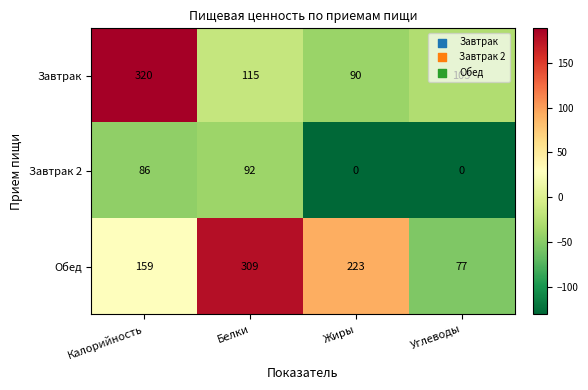

List the series in order of their overall mean, lowest first.

Завтрак 2, Завтрак, Обед